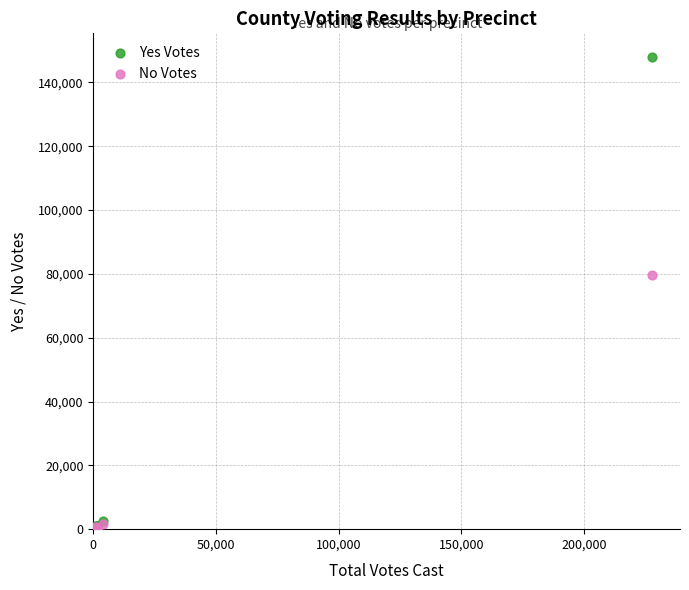

Which series contains the highest Y value?

Yes Votes